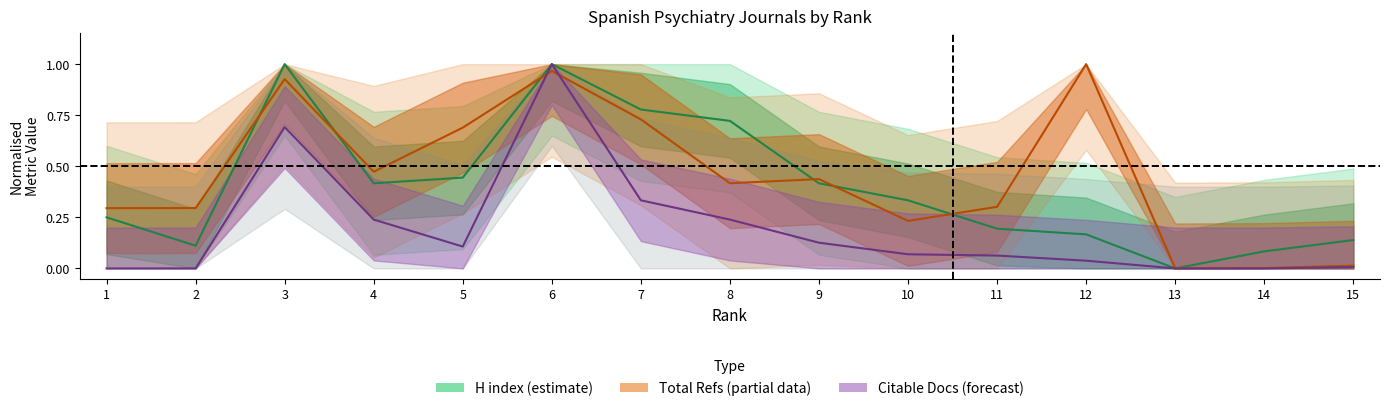

At which category does H_index reach its first local peak?

3